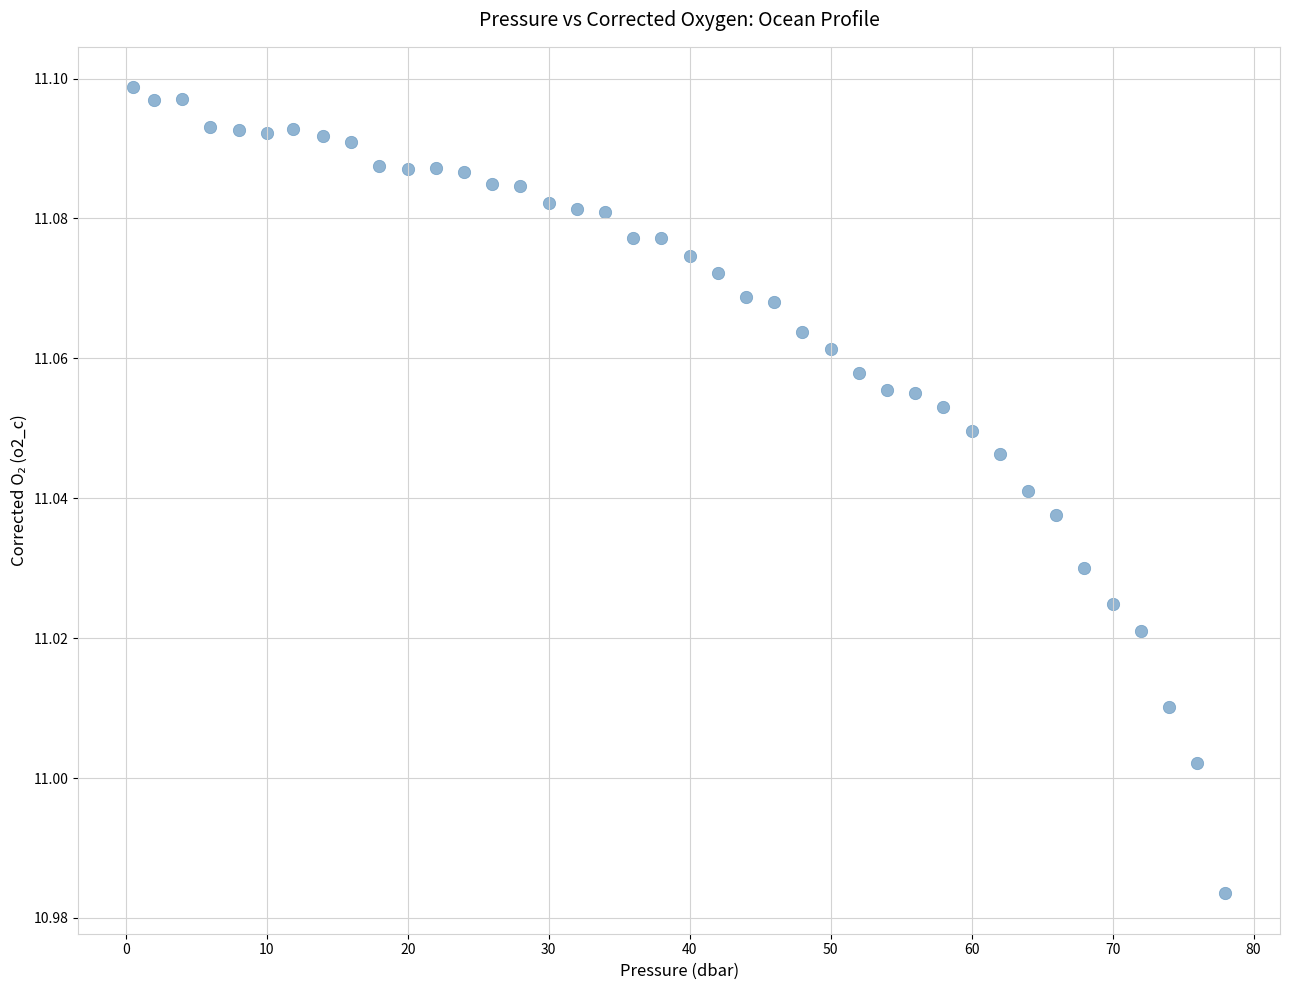

What is the range of X values (max minus min)?

77.5